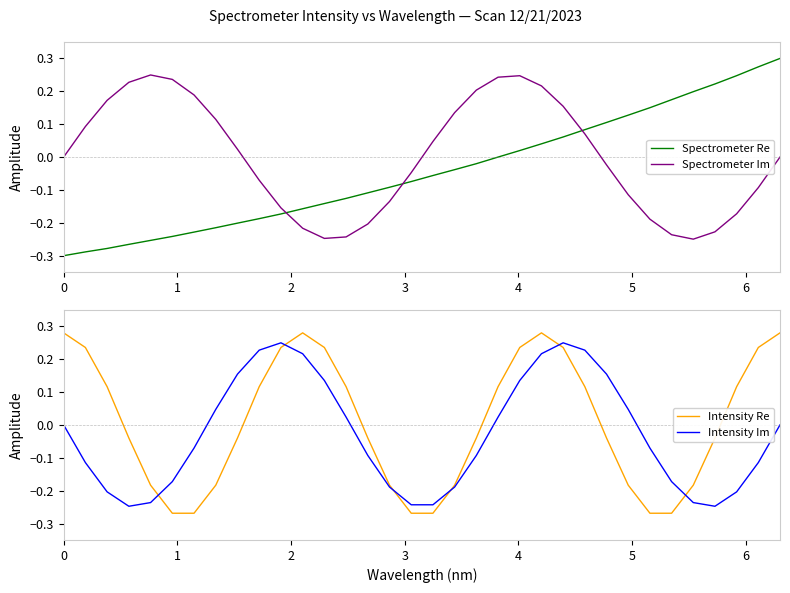

What is the difference between the maximum and minimum values in the Spectrometer Re series?

0.6